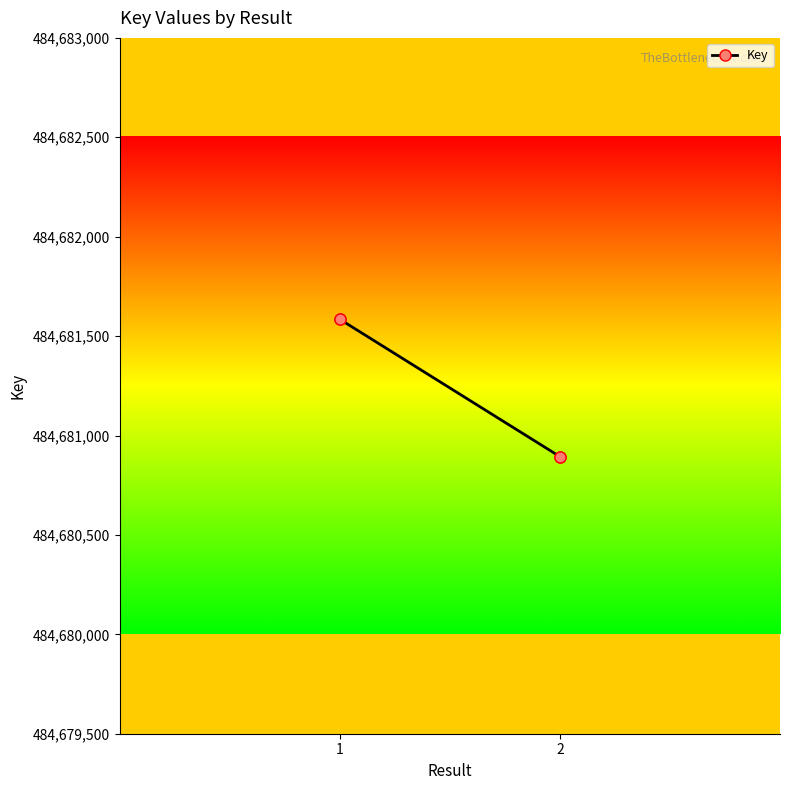

True or false: the data has more than 0 interior local peaks.

False